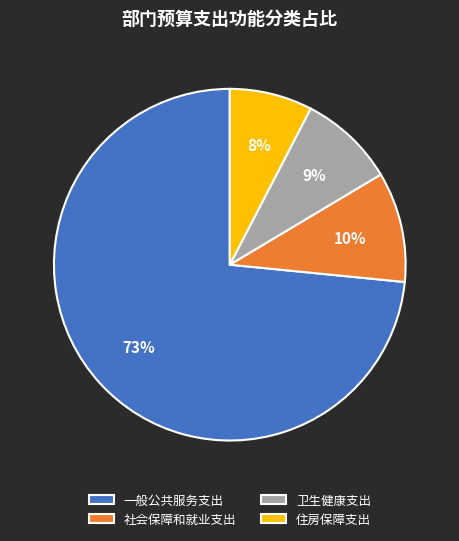

To the nearest percent, what is the average slice percentage?

25%